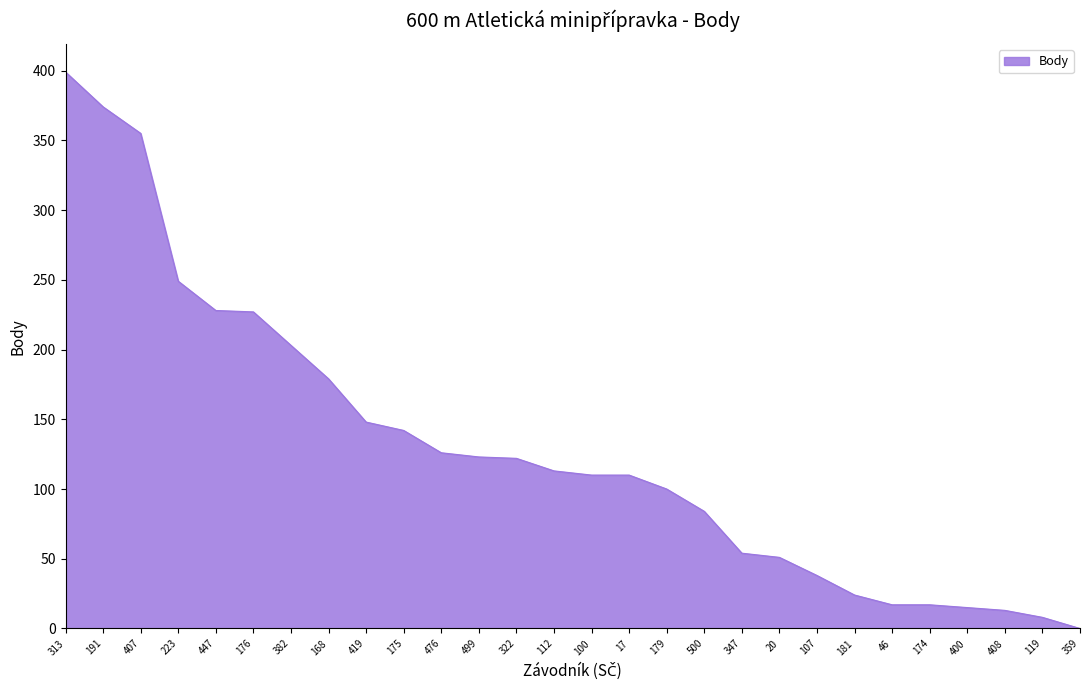

Which label corresponds to the largest value in the chart?

313